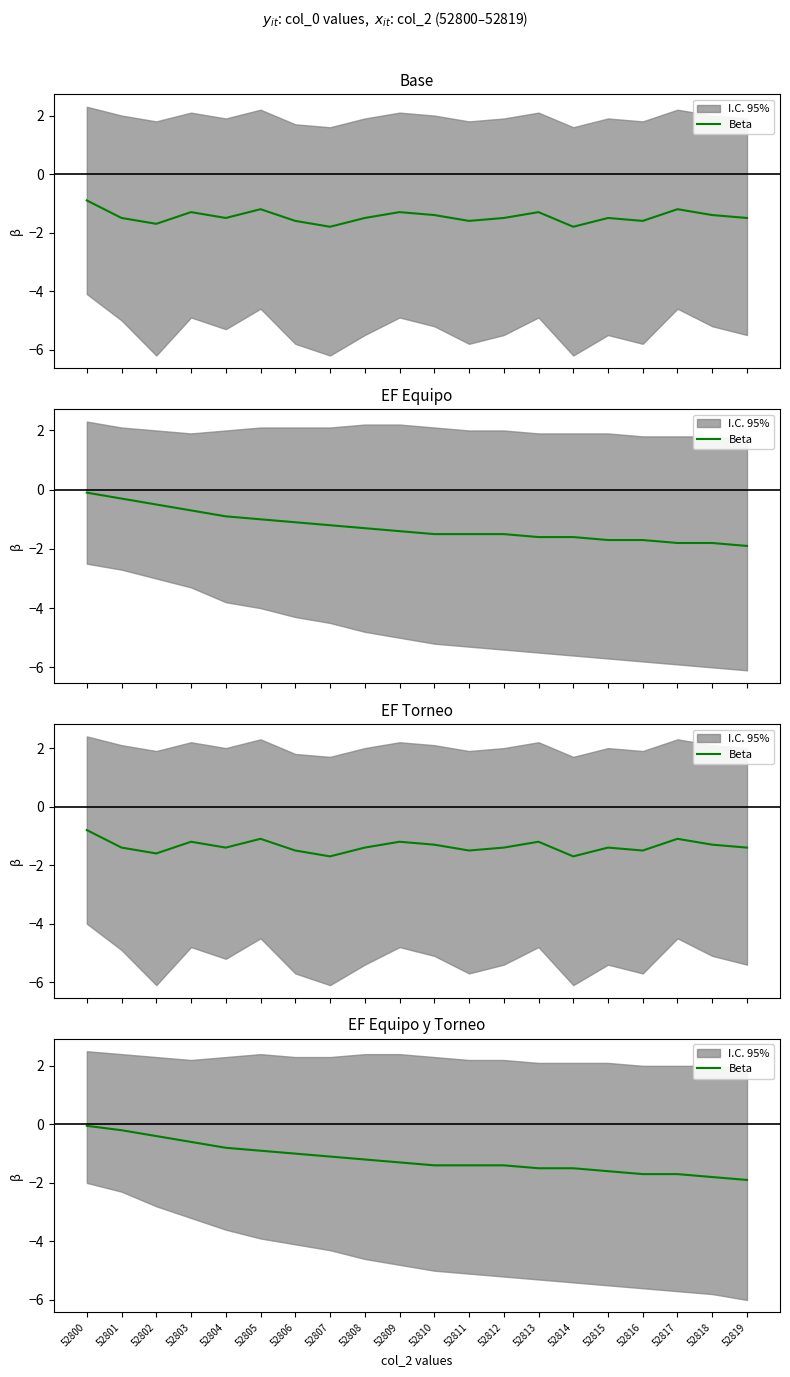

What is the difference between the maximum and minimum values?

1.8